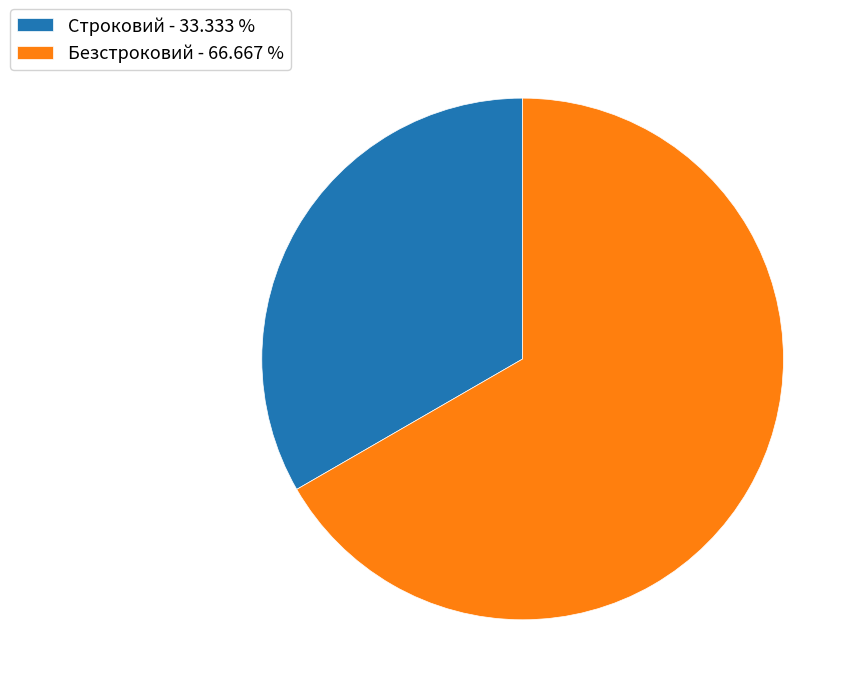

Is there a majority slice in this chart?

Yes